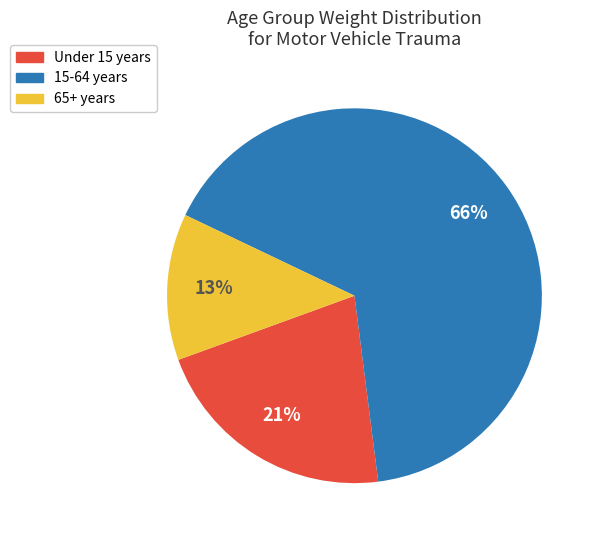

Does any single category account for the majority?

Yes